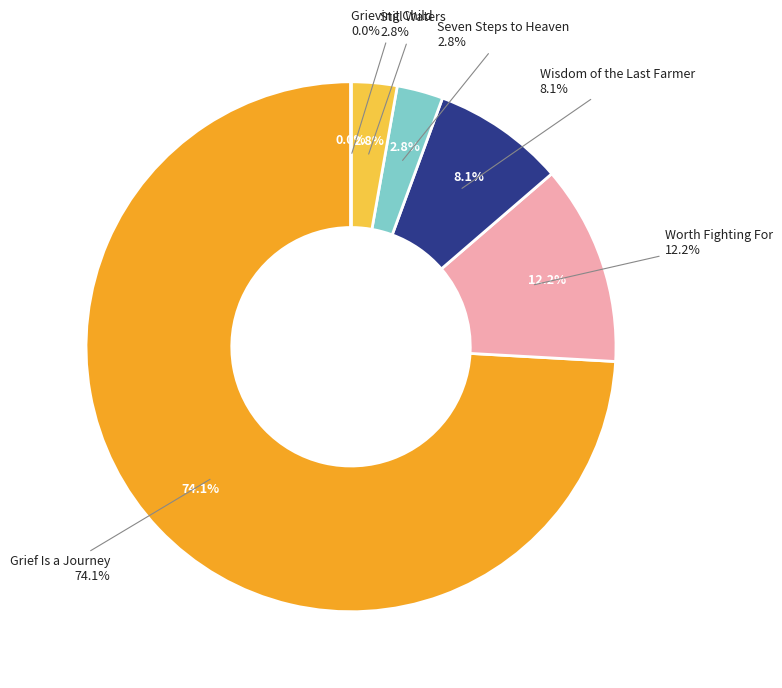

To the nearest percent, what is the difference between the Worth Fighting For and Grief Is a Journey slice percentages?

62%